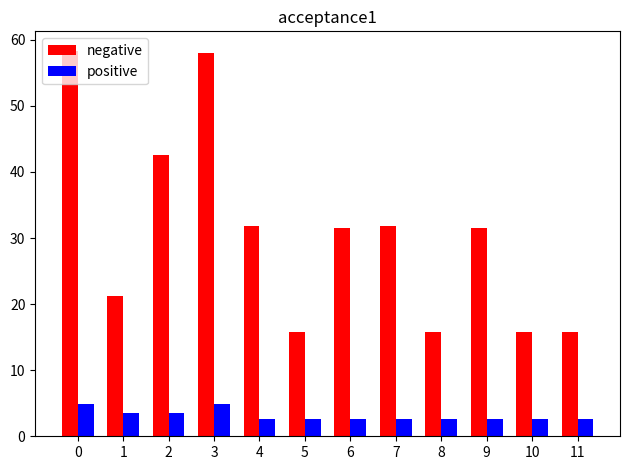

What is the average value of the positive series?

3.2